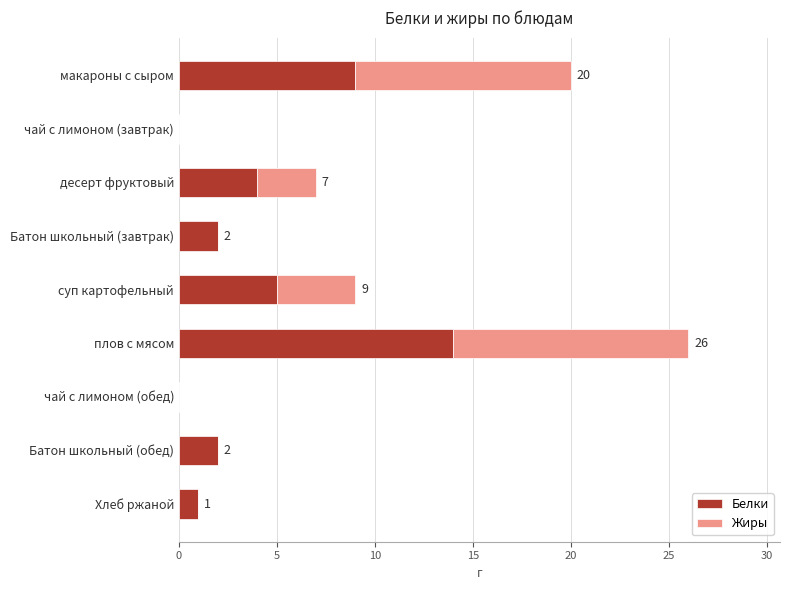

At which category is the sum across all series the highest?

плов с мясом